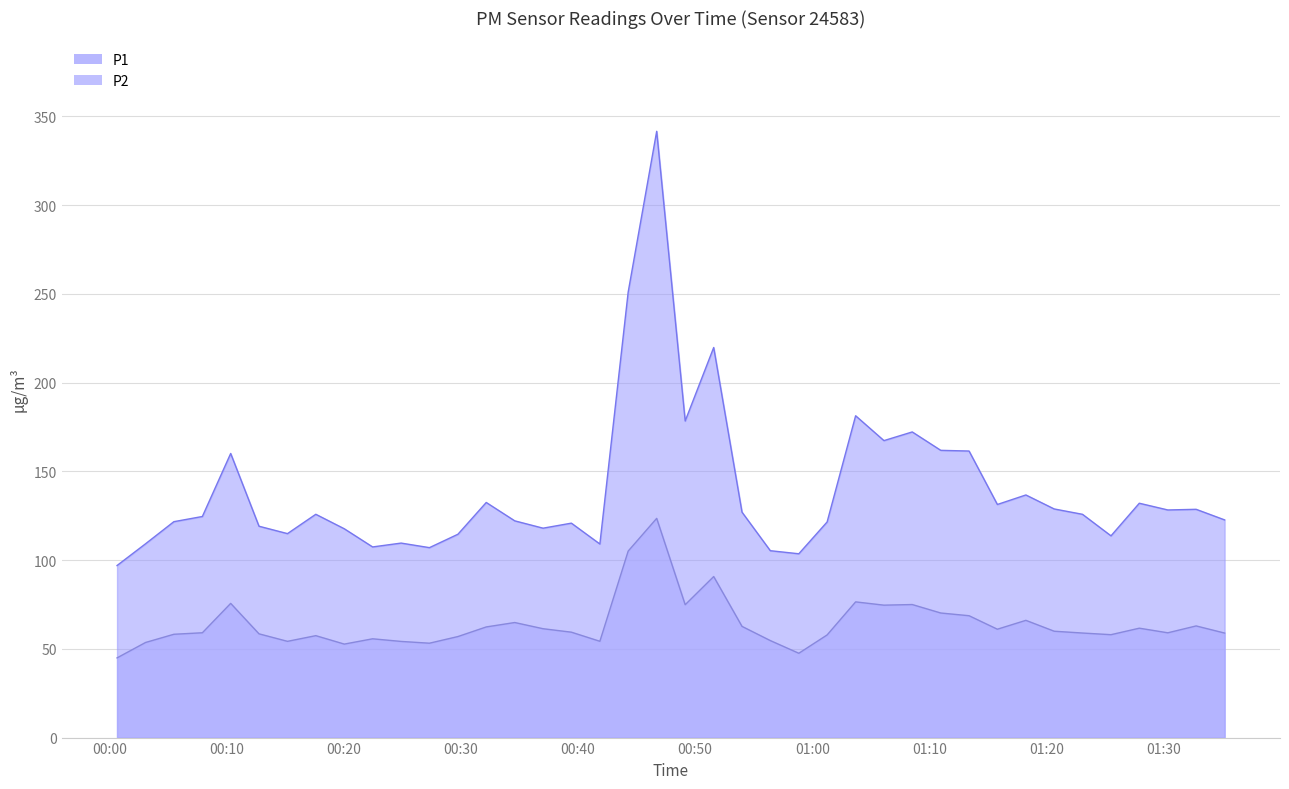

Rank the series at 2024-01-15T01:27:55 from highest to lowest value.

P1, P2